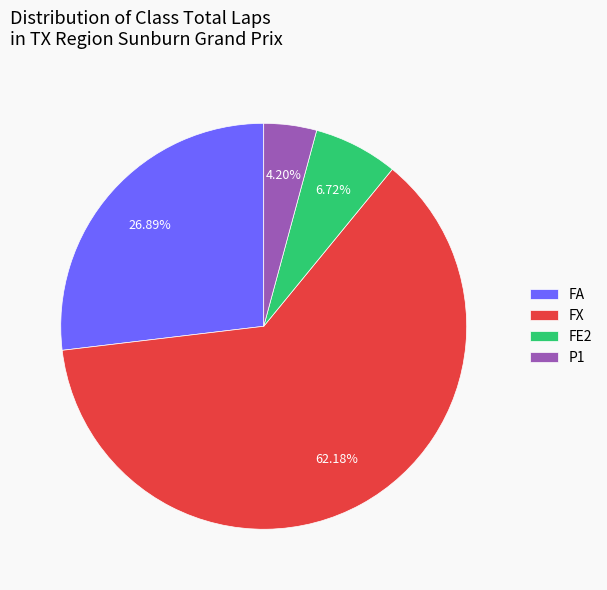

Is FX the majority of the pie?

Yes